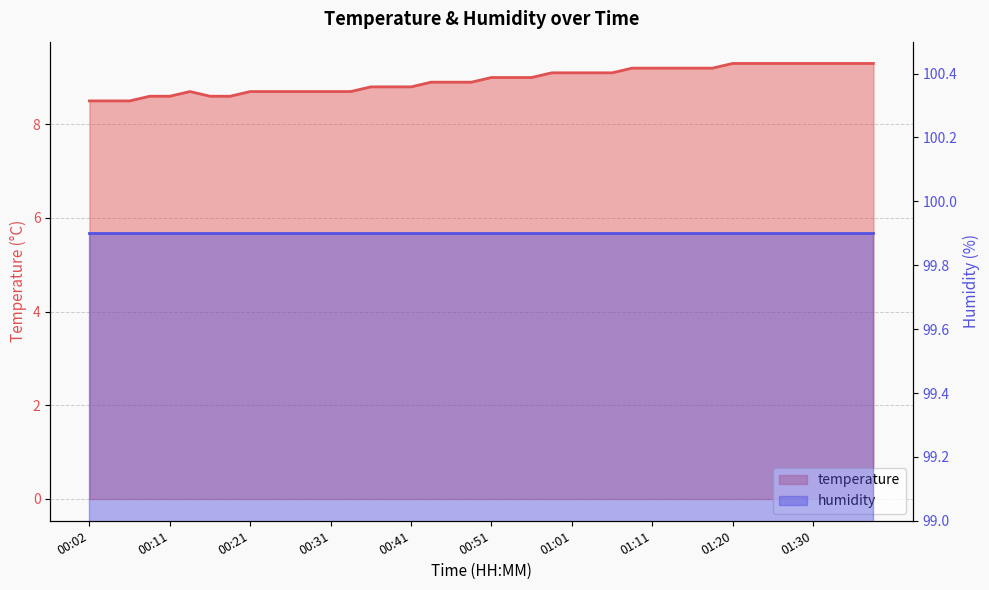

List the labels in order of value, smallest first.

00:02, 00:04, 00:06, 00:09, 00:11, 00:16, 00:19, 00:14, 00:21, 00:23, 00:26, 00:28, 00:31, 00:33, 00:36, 00:38, 00:41, 00:43, 00:46, 00:48, 00:51, 00:53, 00:56, 00:58, 01:01, 01:03, 01:06, 01:08, 01:11, 01:13, 01:16, 01:18, 01:20, 01:23, 01:25, 01:28, 01:30, 01:33, 01:35, 01:37